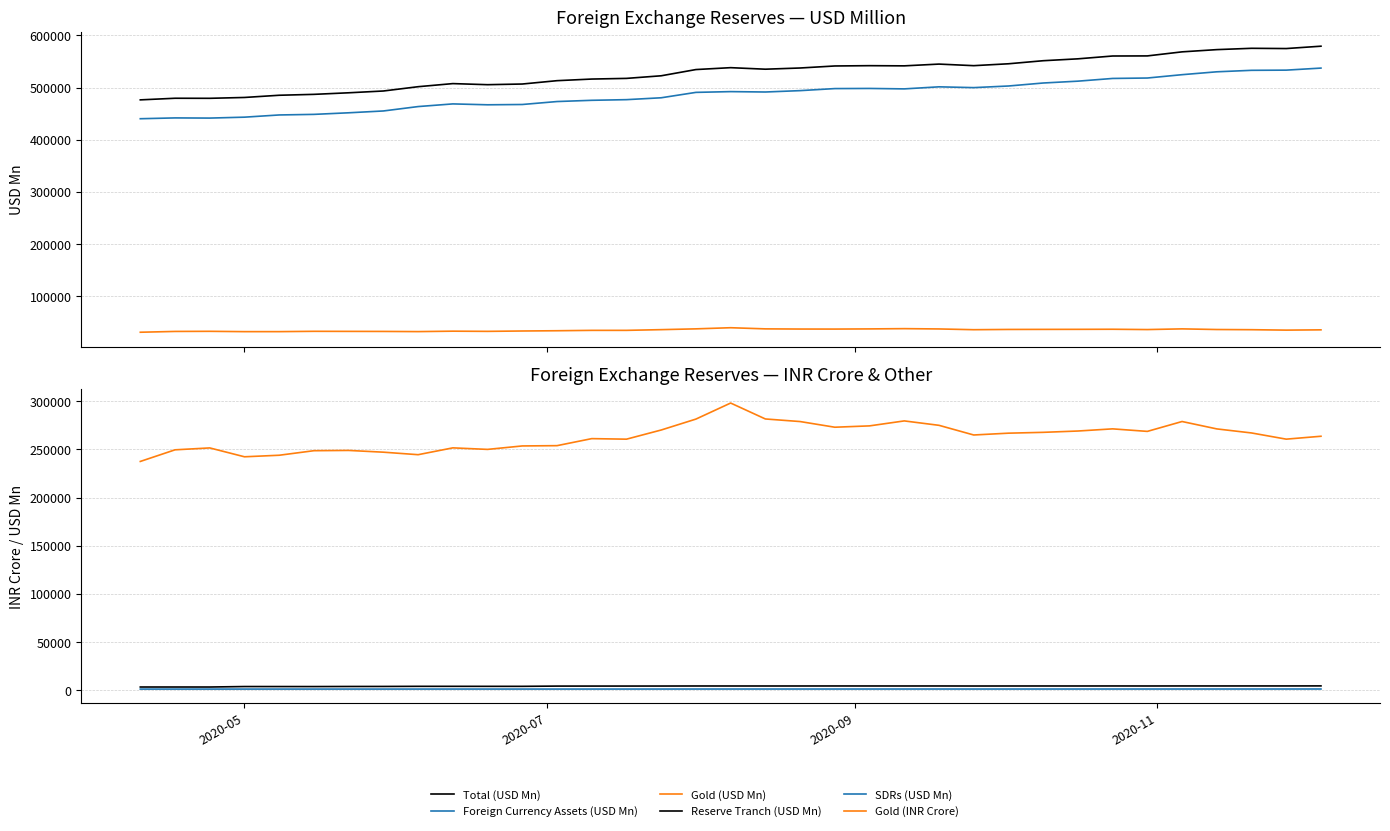

True or false: Gold (INR Crore) has more than 2 interior local peaks.

True